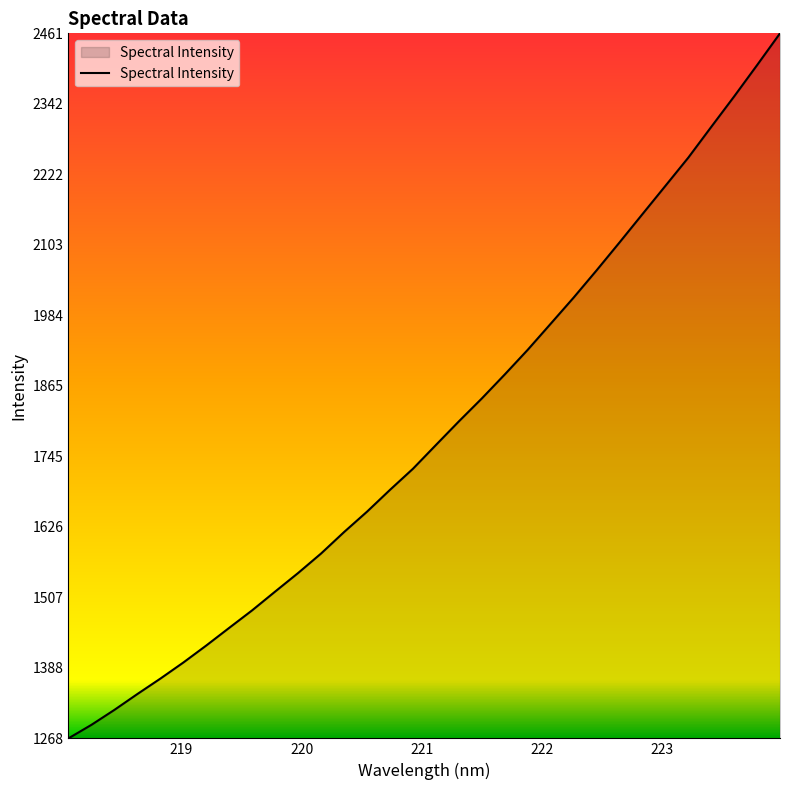

What is the smallest value displayed?

1268.2